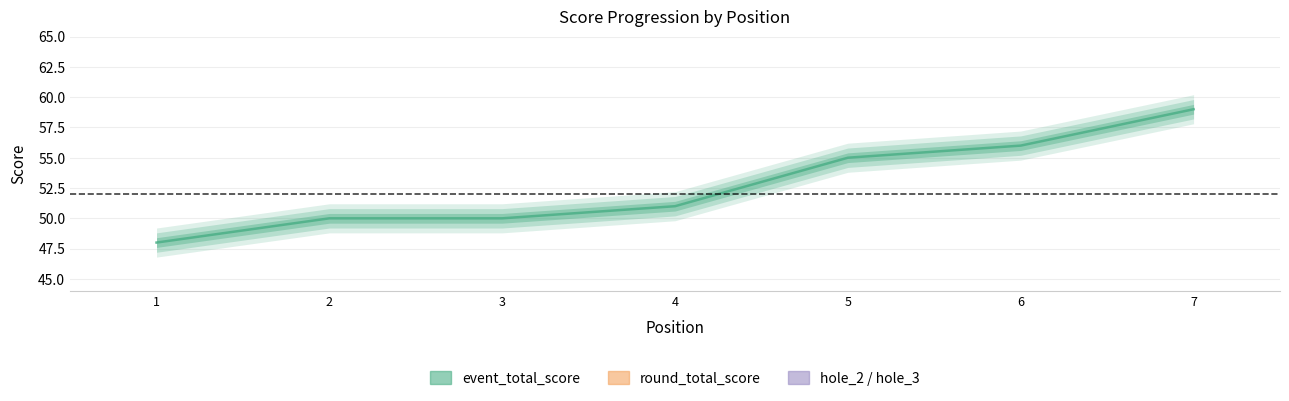

At which label does hole_2 reach its minimum?

2